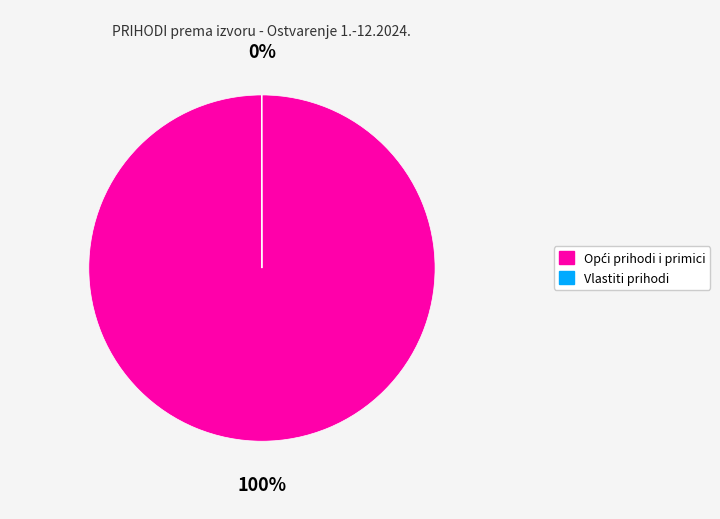

To the nearest percent, what is the difference between the largest and smallest slice percentages?

100%